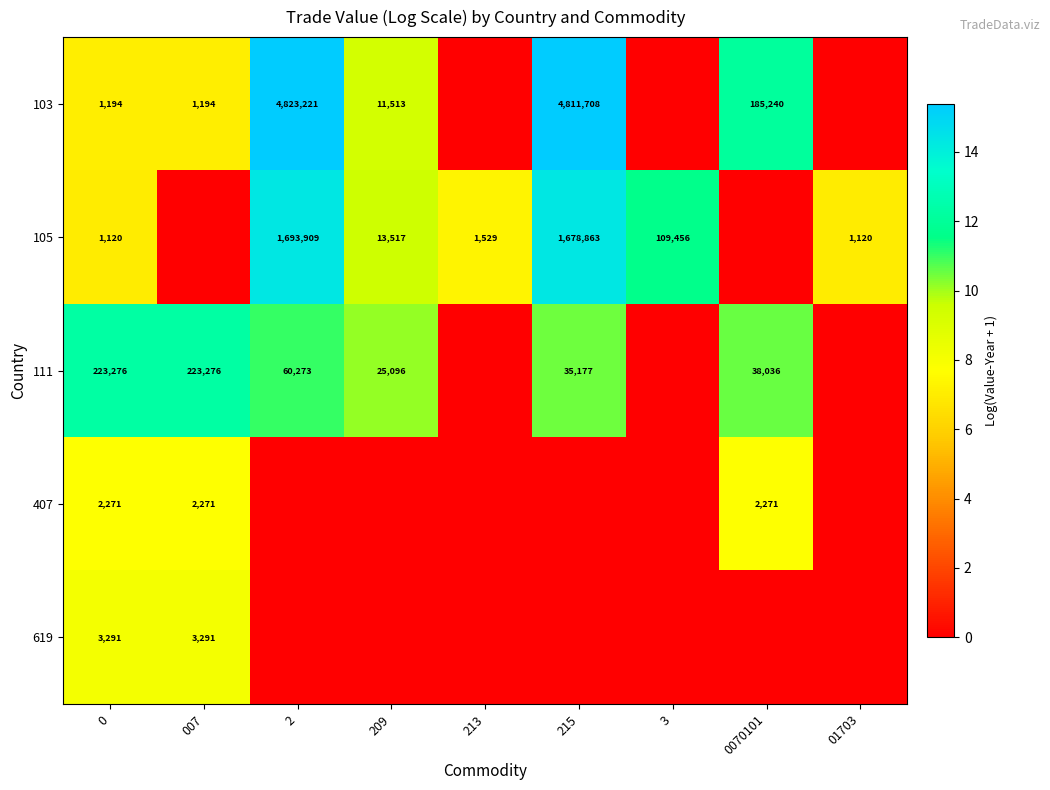

What is the spread (max minus min) of values at 0?

222156